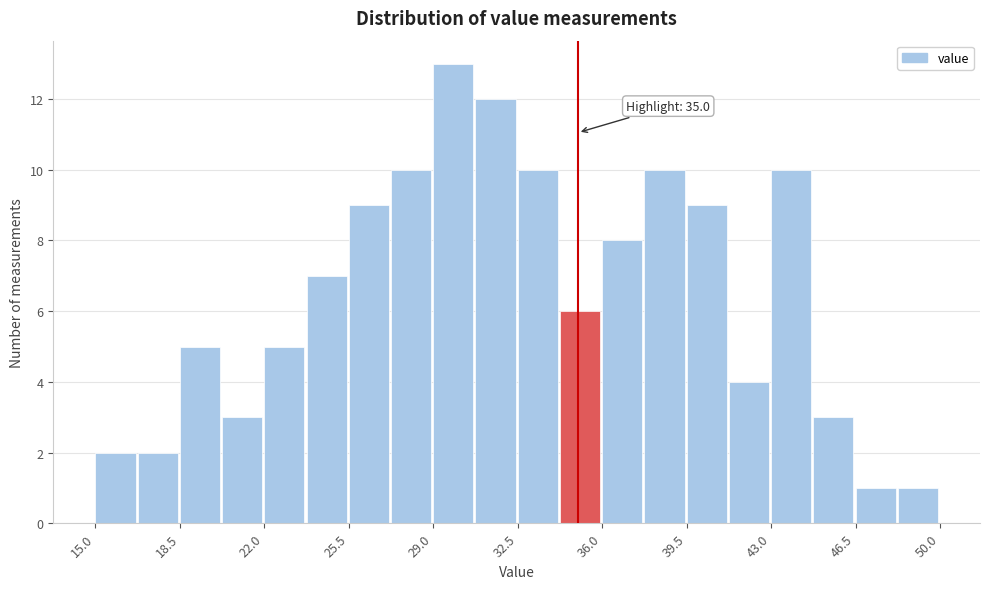

Read against the x-axis, roughly where is the centre of the tallest bar?

30.0